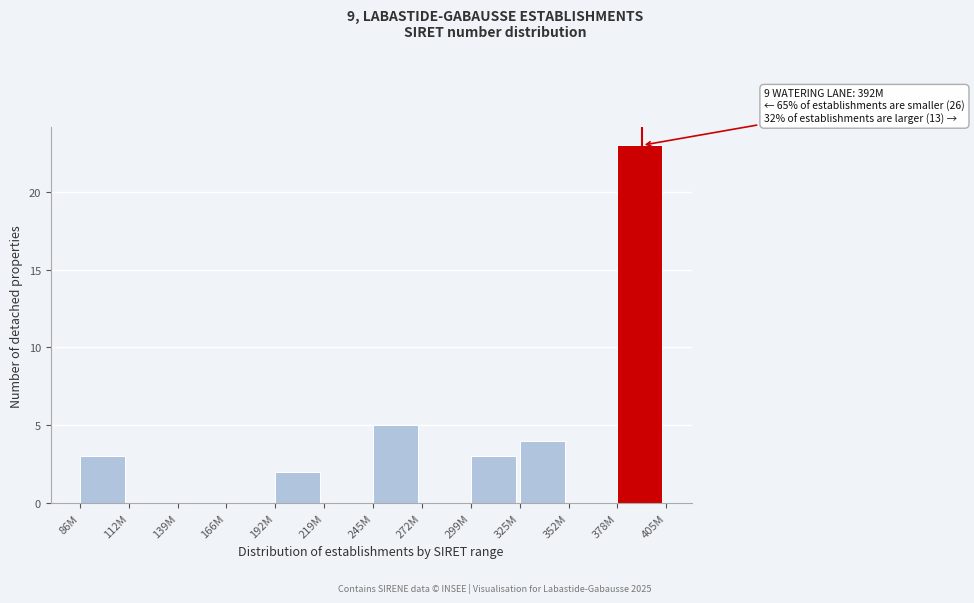

Reading right to left, extract all data points from this chart.

378M=23	352M=0	325M=4	299M=3	272M=0	245M=5	219M=0	192M=2	166M=0	139M=0	112M=0	86M=3